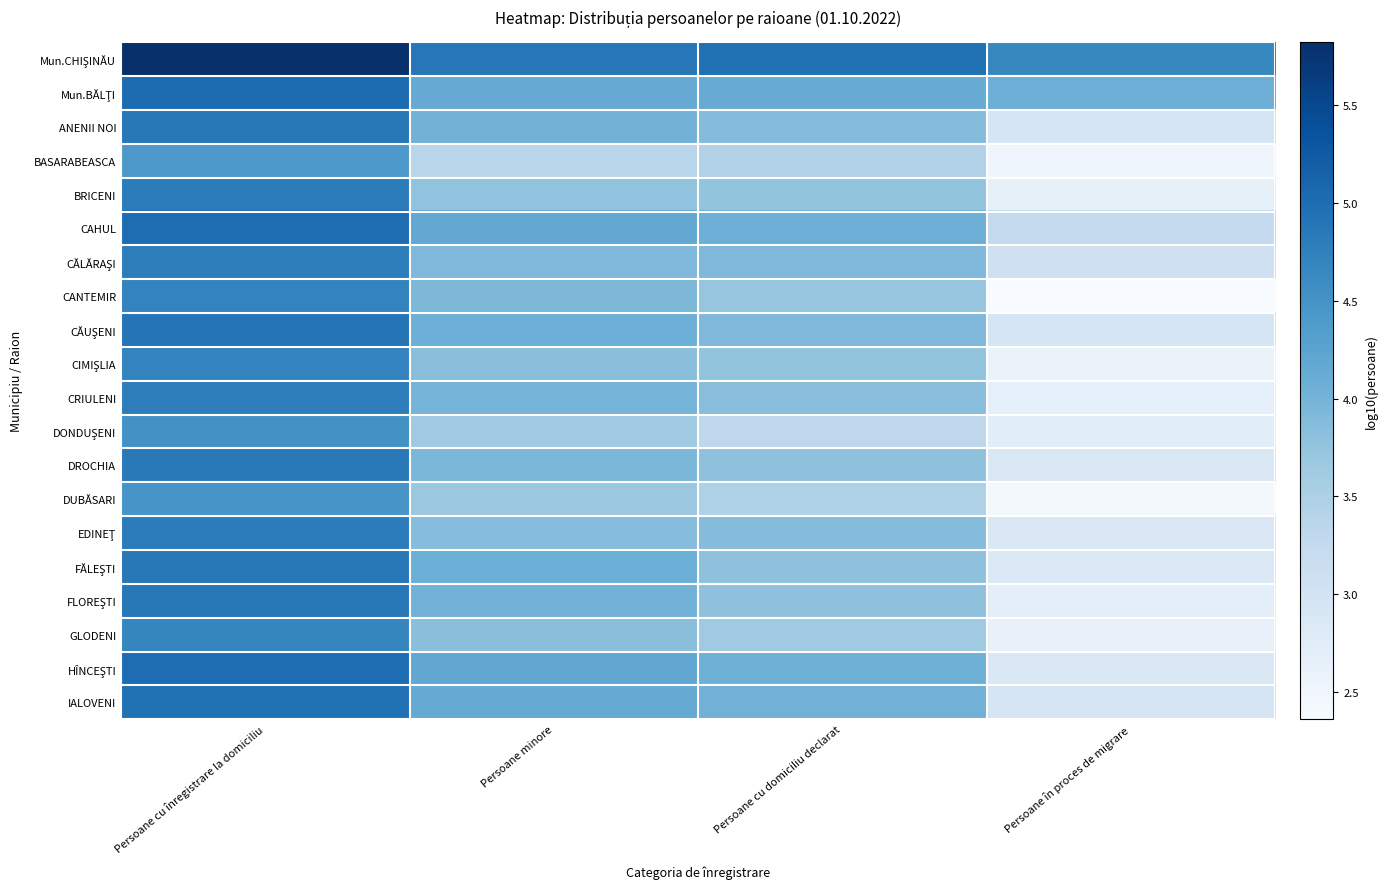

Count the number of data series in this chart.

20